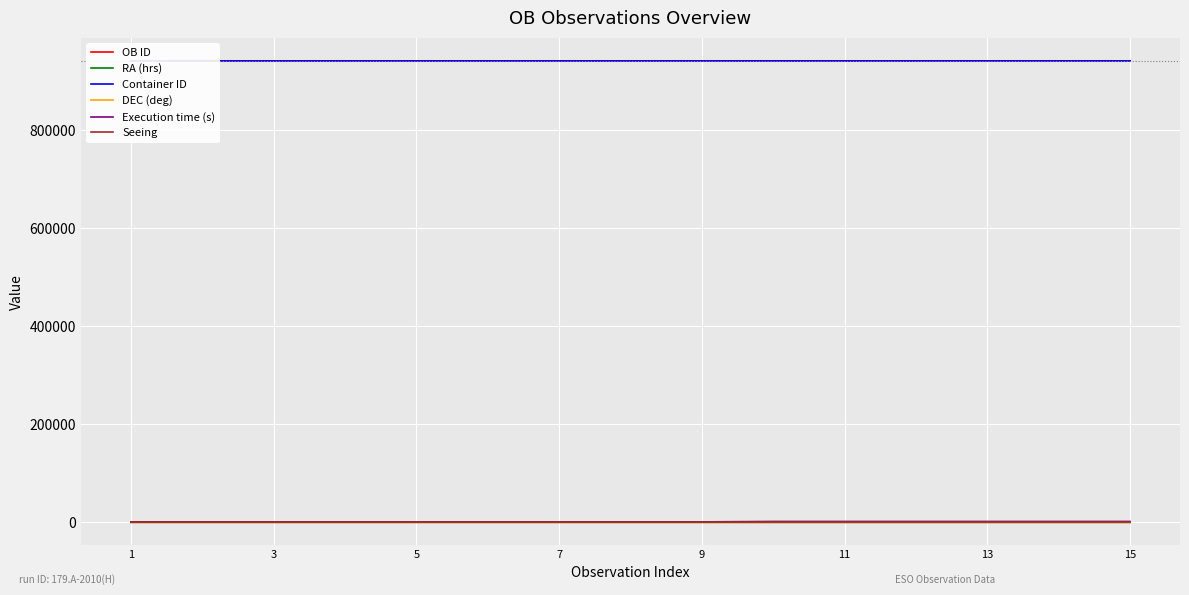

Reading right to left, list all the values displayed in this chart.

OB ID: 940850.0	940847.0	940844.0	940841.0	940838.0	940835.0	940831.0	940828.0	940825.0	940822.0	940819.0	940816.0	940813.0	940810.0	940807.0
RA (hrs): 0.7	0.6	0.5	0.3	0.2	0.1	16.4	16.3	16.3	16.2	16.1	16.0	16.0	15.9	15.8
Container ID: 940834.0	940834.0	940834.0	940834.0	940834.0	940834.0	940806.0	940806.0	940806.0	940806.0	940806.0	940806.0	940806.0	940806.0	940806.0
DEC (deg): -59.1	-59.1	-59.1	-59.1	-59.1	-59.1	-15.3	-15.3	-15.3	-15.3	-15.3	-15.3	-15.3	-15.3	-15.3
Execution time (s): 1845.0	1845.0	1845.0	1845.0	1845.0	1845.0	1005.0	1005.0	1005.0	1005.0	1005.0	1005.0	1005.0	1005.0	1005.0
Seeing: 1.2	1.2	1.2	1.2	1.2	1.2	1.2	1.2	1.2	1.2	1.2	1.2	1.2	1.2	1.2